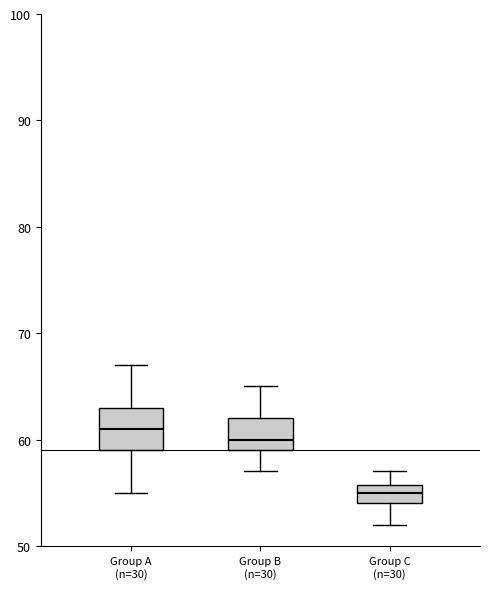

Reading left to right, read every box against the y-axis: the position of its median line, the range the box covers, and the ends of its whiskers. The values are not printed on the chart, so give them approximately, as read against the axis.

Group A (n=30): median 61, box 59 to 63, whiskers 55 to 67
Group B (n=30): median 60, box 59 to 62, whiskers 57 to 65
Group C (n=30): median 55, box 54 to 56, whiskers 52 to 57